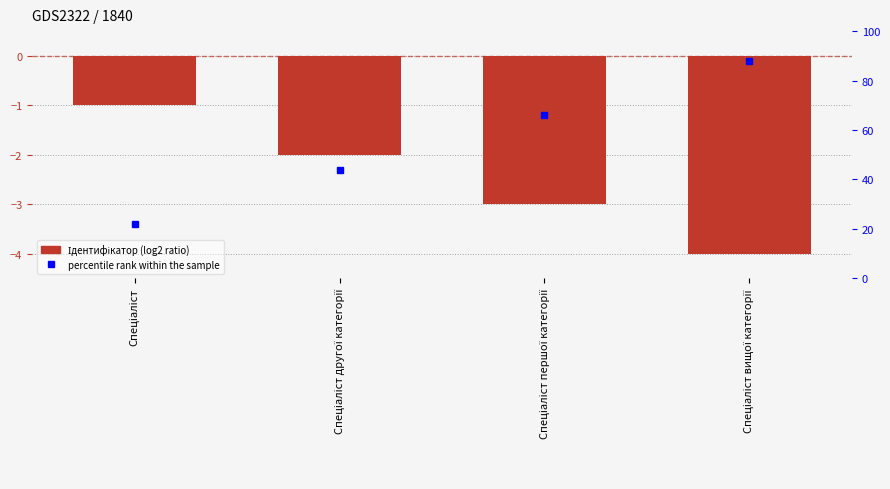

Where is the data nearest to the value -2?

Спеціаліст другої категорії